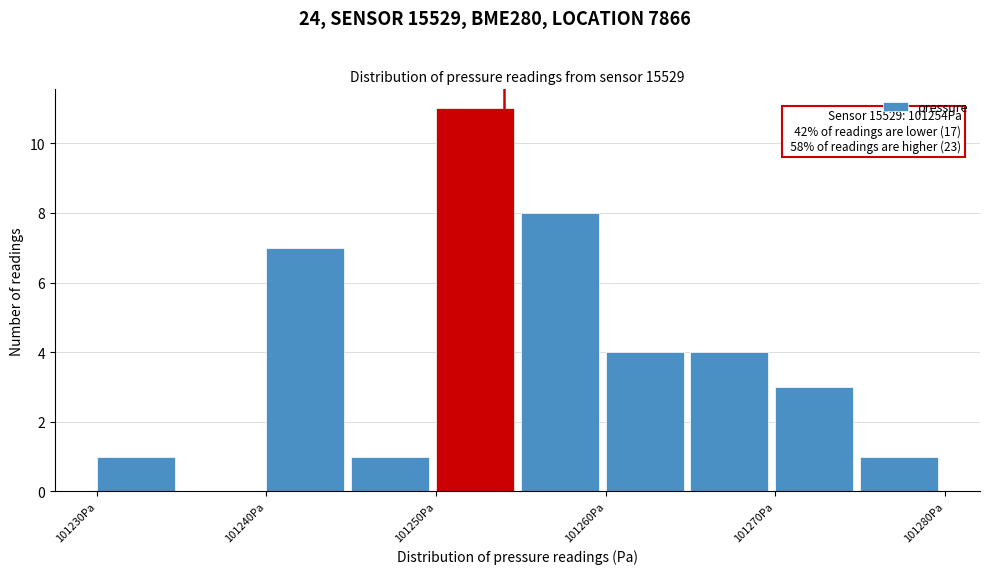

Which range on the x-axis has the tallest bar?

101250 to 101255